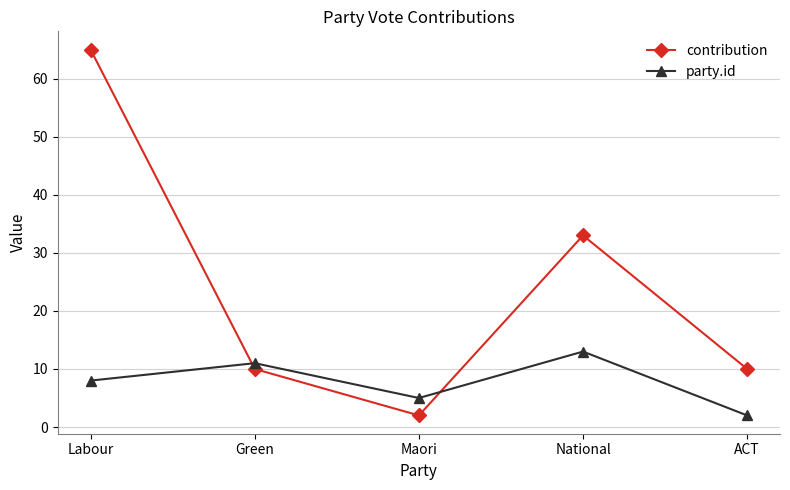

How many lines are shown in the chart?

2